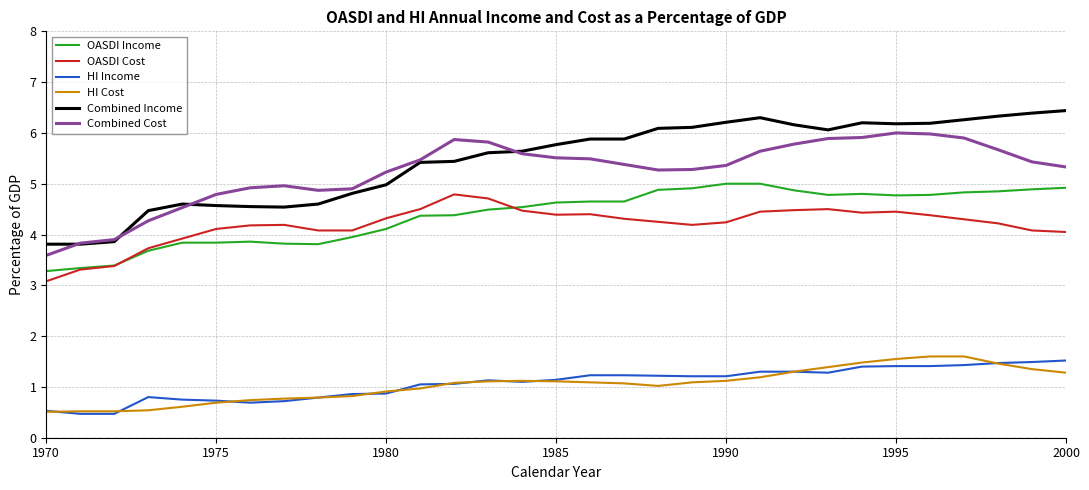

Which series has the largest range (max minus min)?

Combined Income